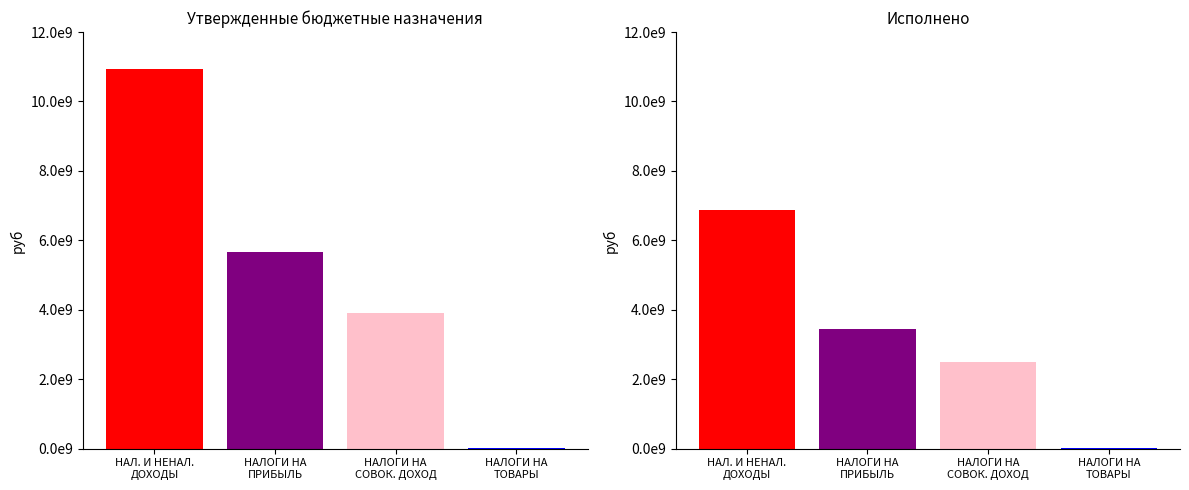

How many groups of bars are there?

4